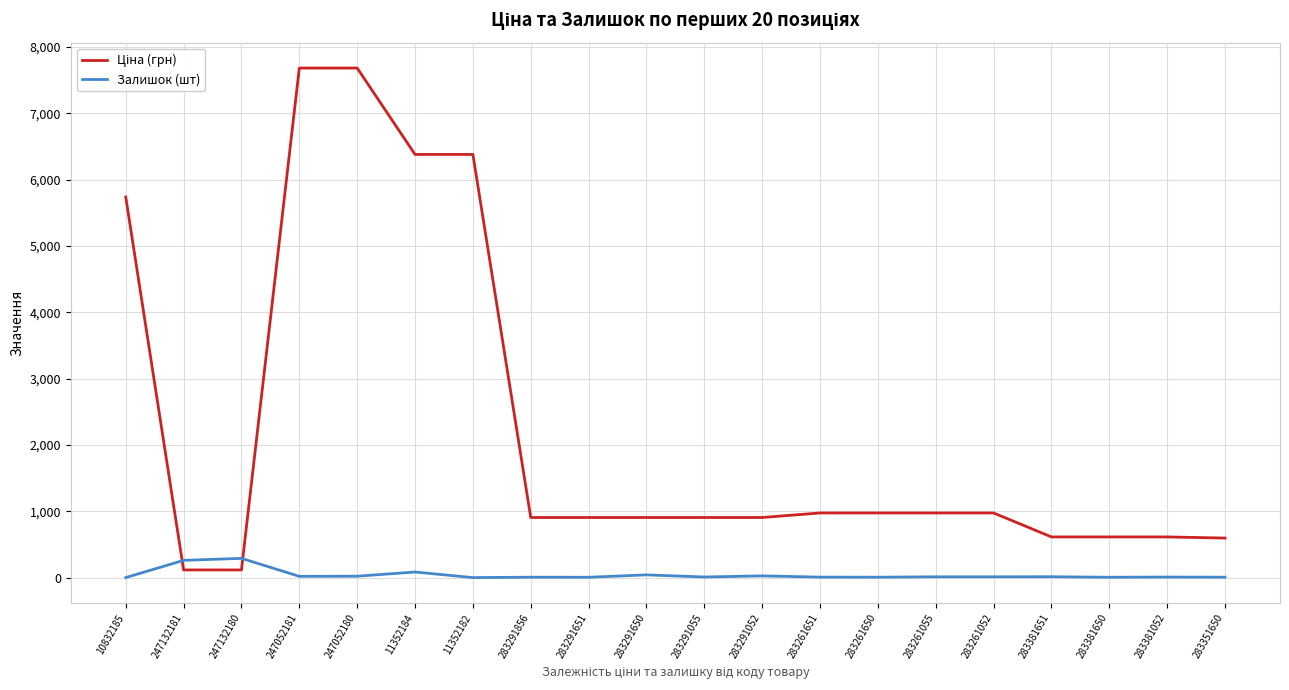

What is the difference between the highest and lowest values at 10832185?

5736.9